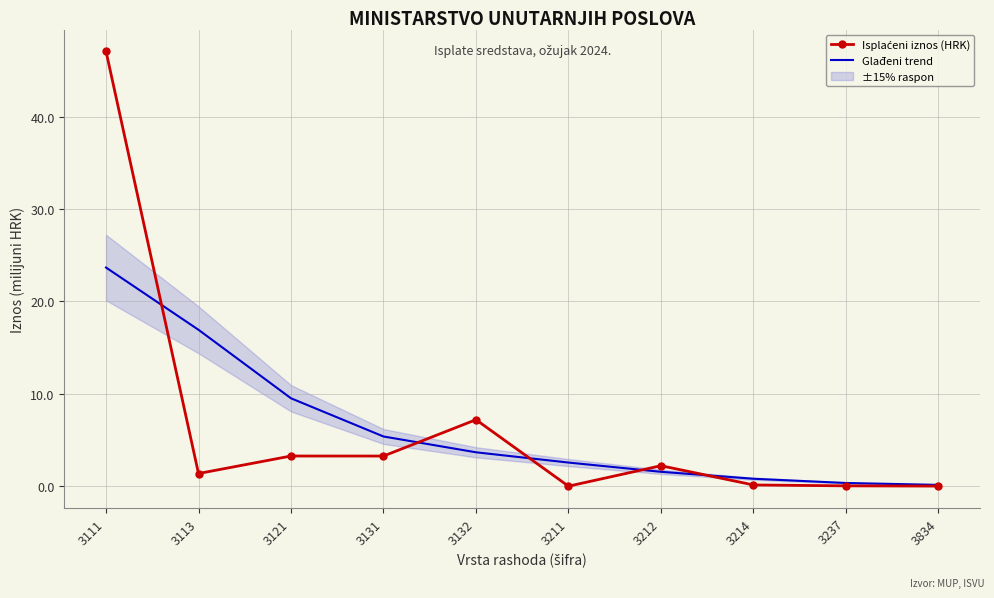

Rank the series at 3214 from lowest to highest value.

Isplaćeni iznos (HRK), Glađeni trend